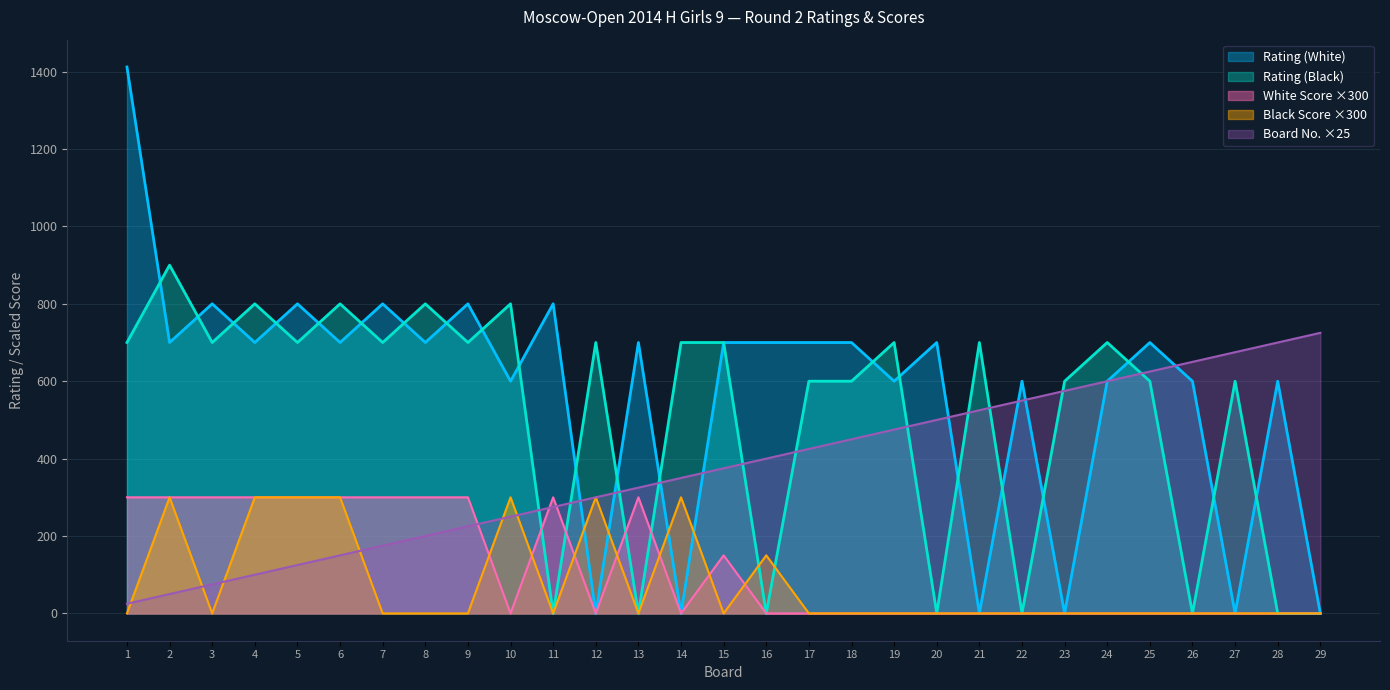

Does the chart display data point markers on the line(s)?

No